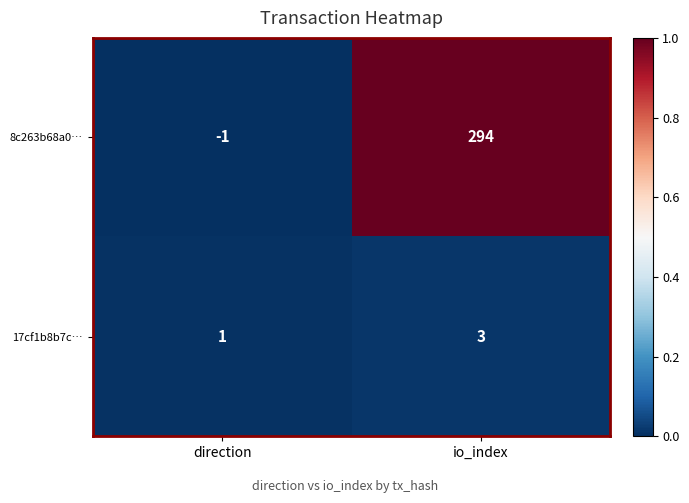

Reading left to right, what are all the values shown in this chart?

8c263b68a0…: direction=-1	io_index=294
17cf1b8b7c…: direction=1	io_index=3